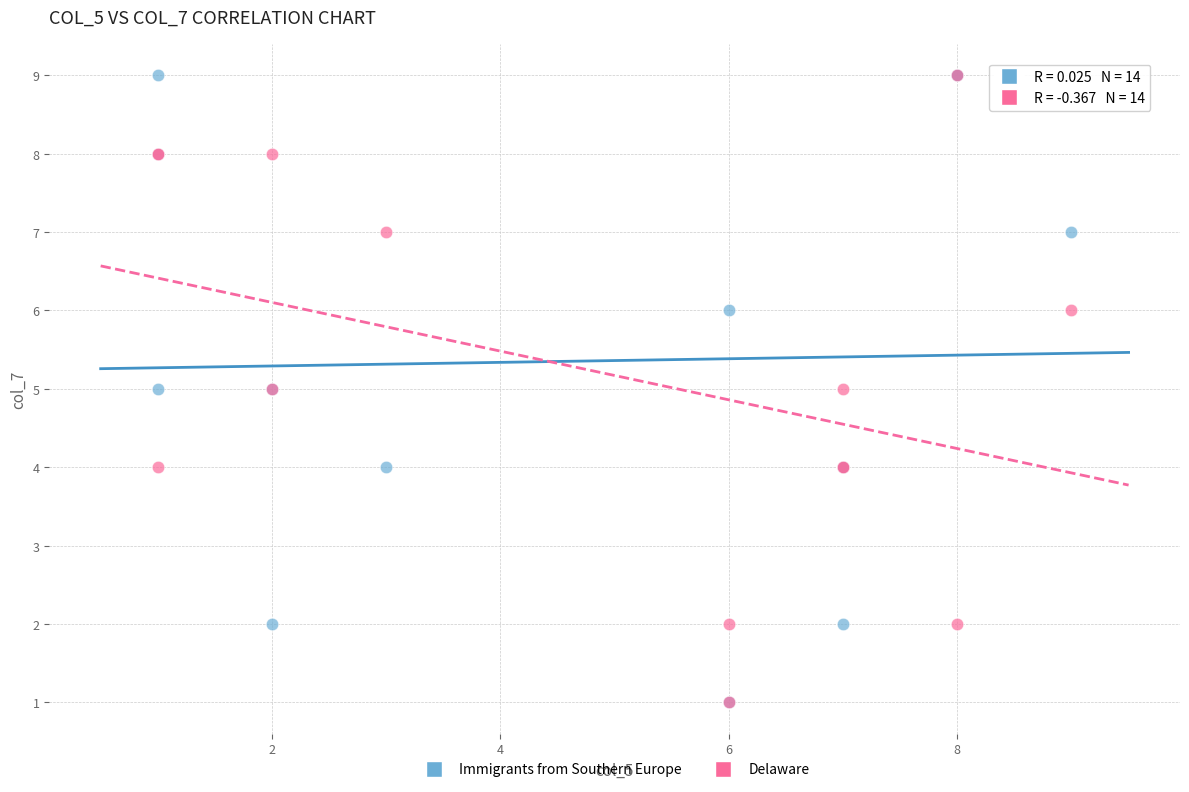

What are all the series names shown in the legend?

Immigrants from Southern Europe, Delaware